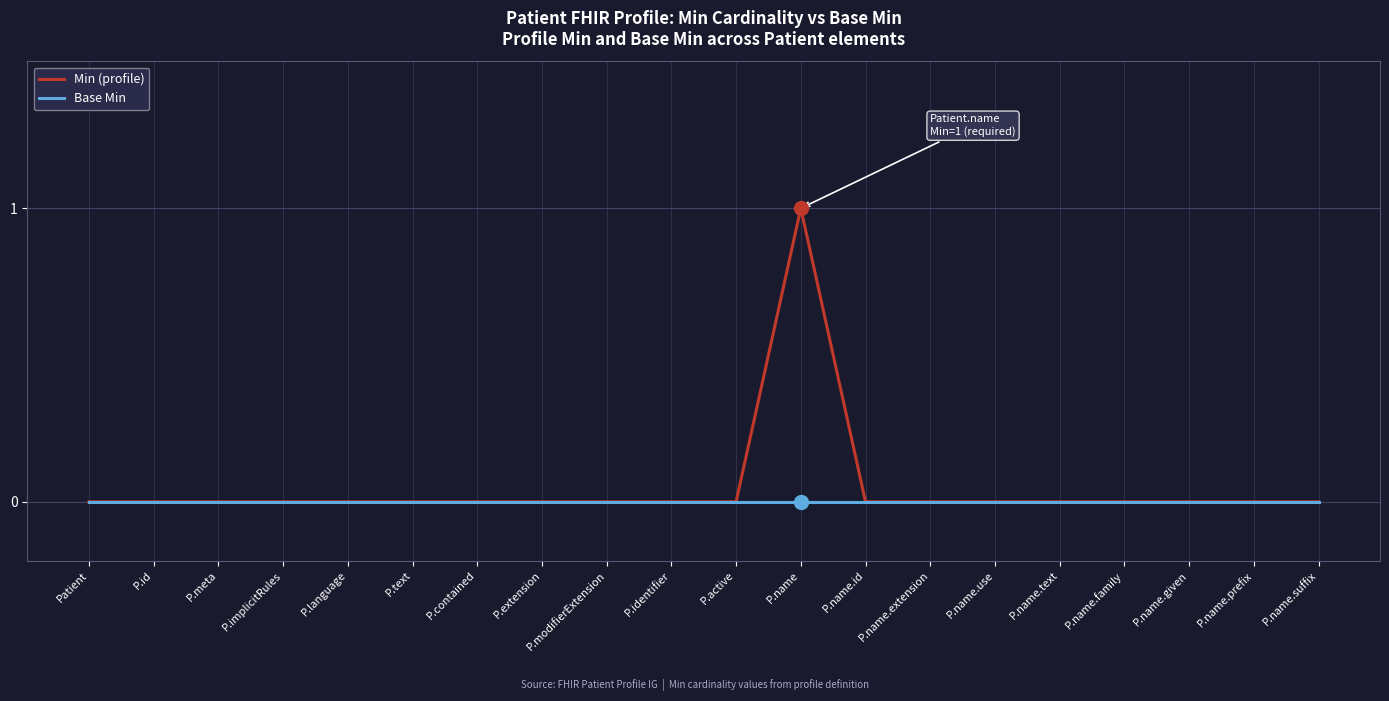

How many distinct data groups are displayed?

2